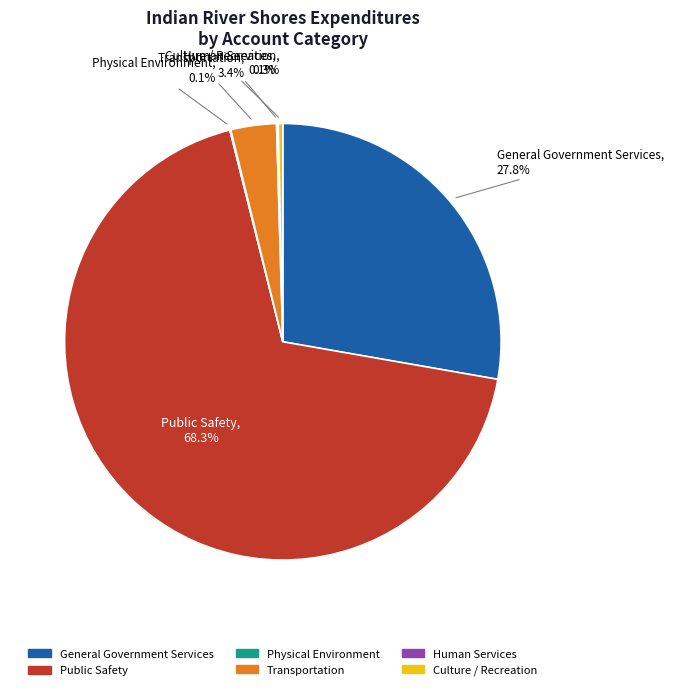

Does Transportation represent more than half of the total?

No